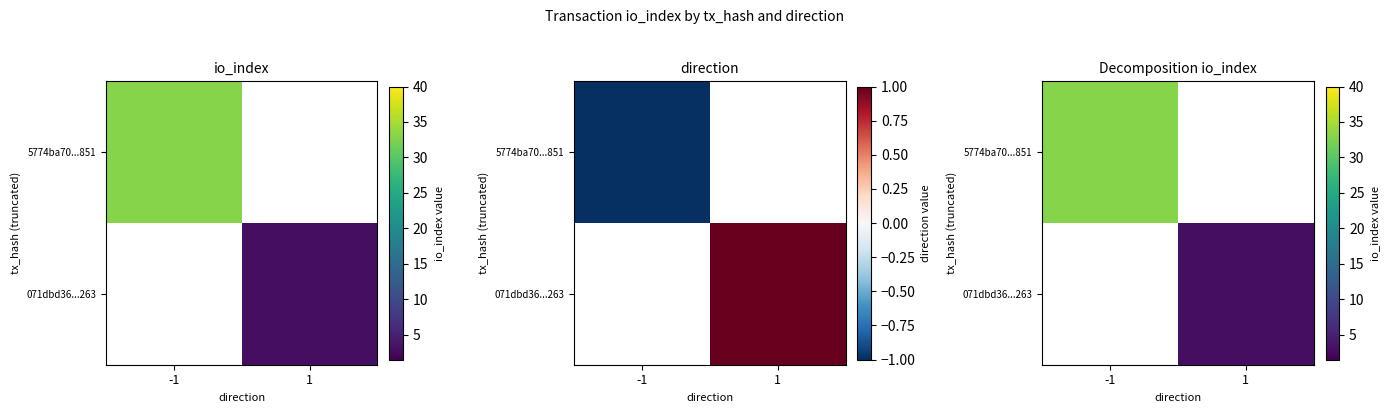

The 5774ba70...851 series shows 11 at 1. True or false?

False